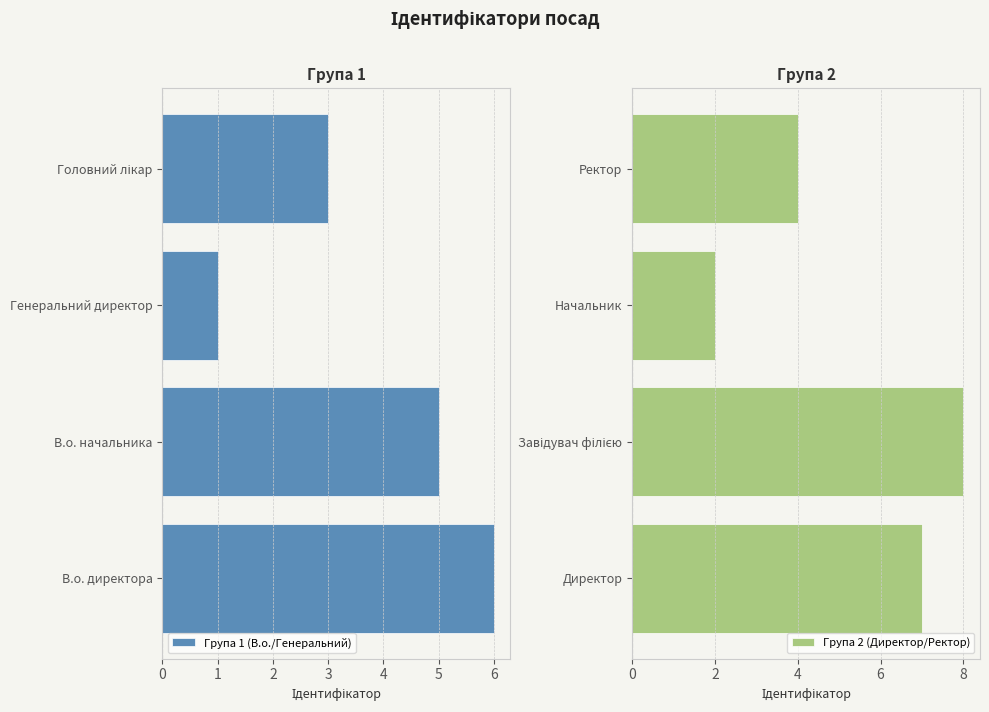

List the series in order of their peak value, highest first.

Група 2 (Директор/Ректор), Група 1 (В.о./Генеральний)